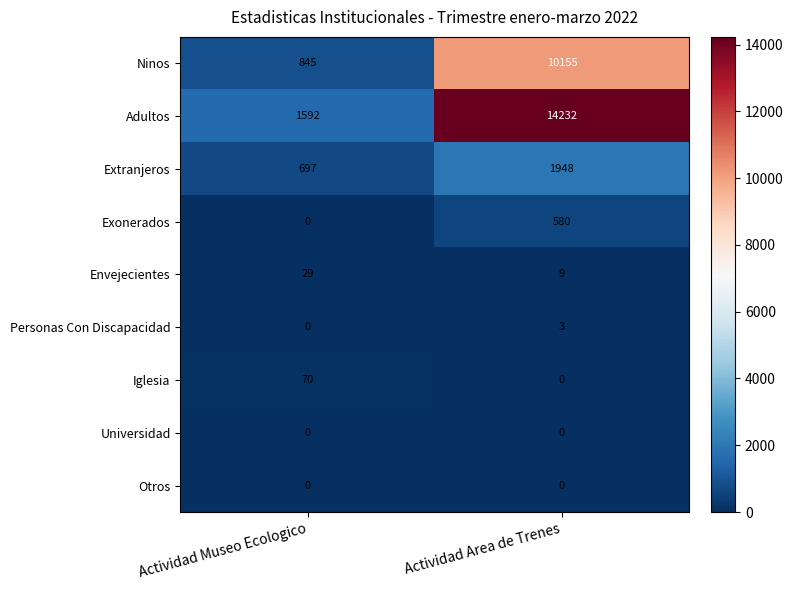

What value does the Ninos series have at Actividad Area de Trenes, to the nearest 100?

10200